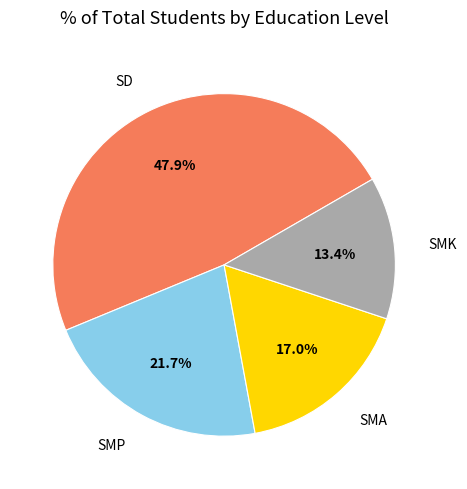

Is there any slice that represents more than half of the pie?

No